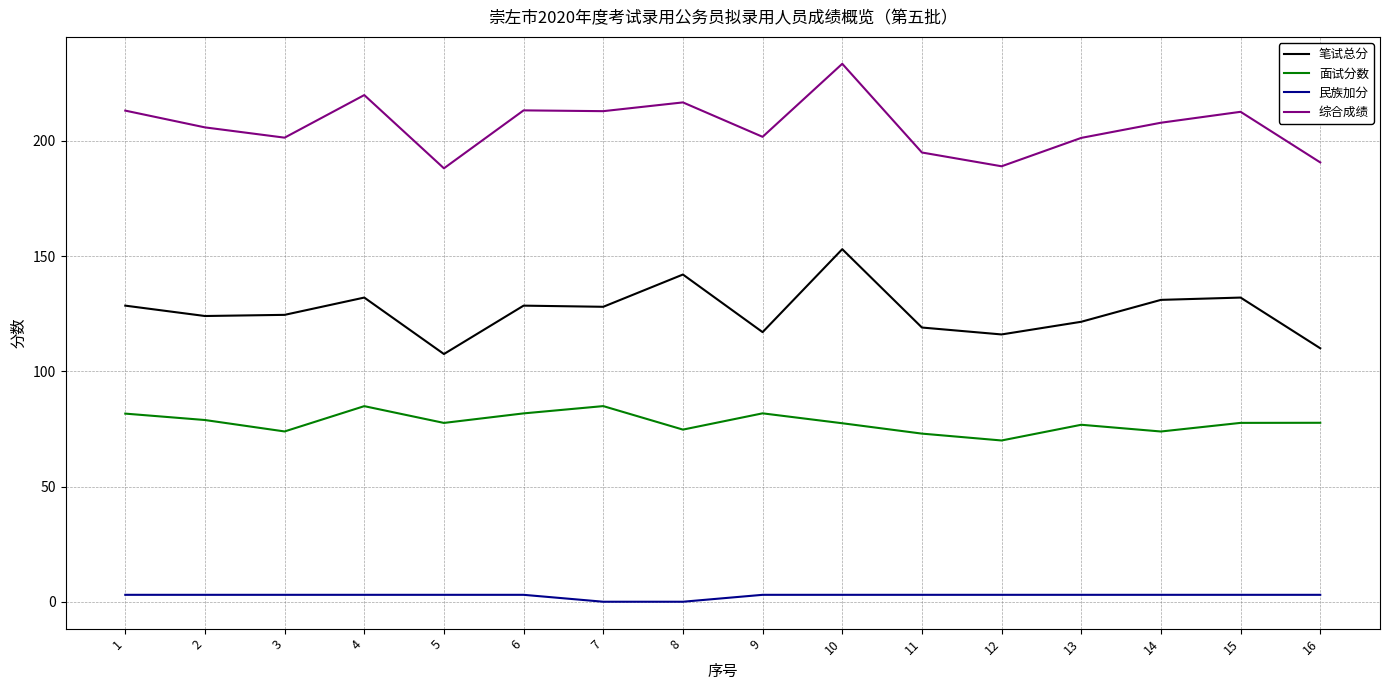

True or false: 笔试总分 and 综合成绩 intersect in this chart.

False